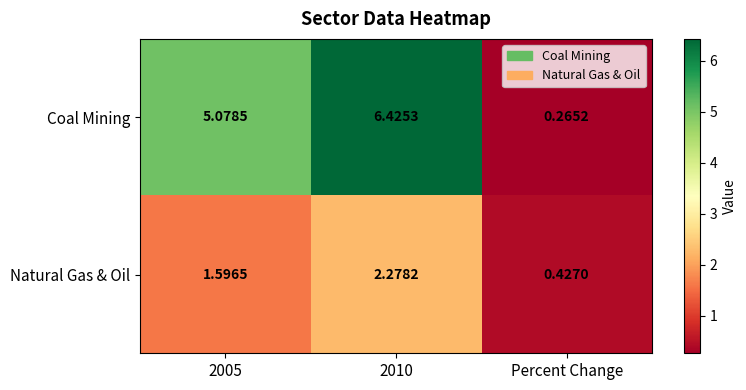

Which series changed the most between 2005 and Percent Change?

Coal Mining